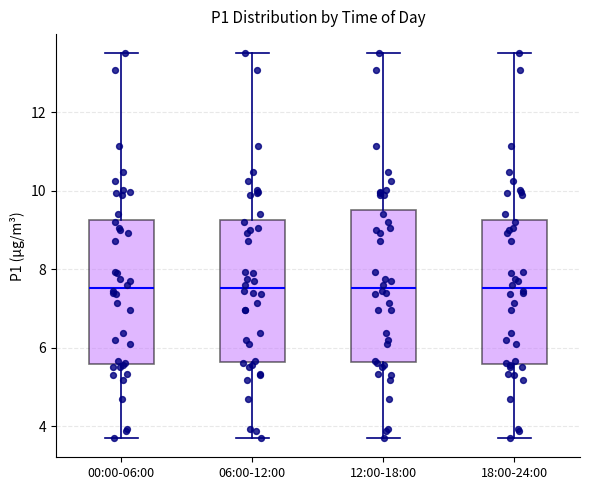

Comparing the boxes themselves (not the whiskers), which one is the tallest?

12:00-18:00